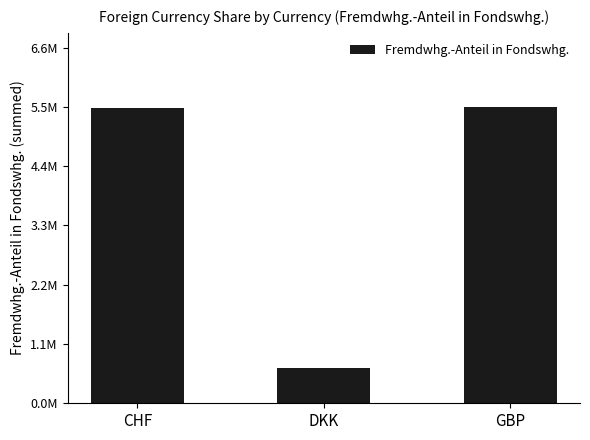

What is the difference between the values at GBP and CHF?

28300.7